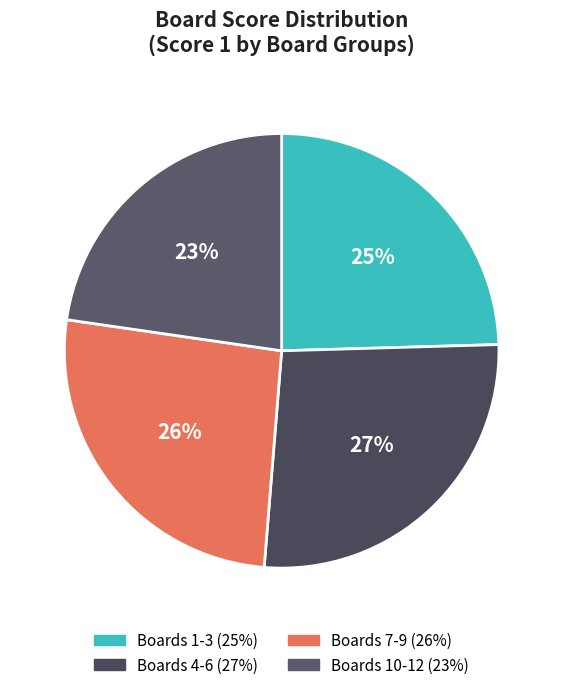

How many segments does this pie chart have?

4